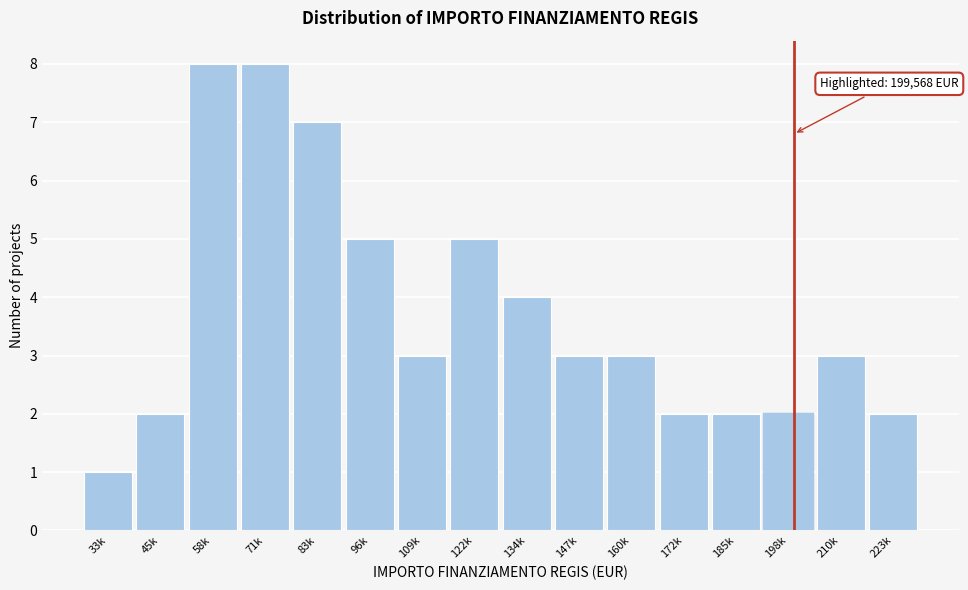

Reading right to left, list all the values displayed in this chart.

2	3	2	2	2	3	3	4	5	3	5	7	8	8	2	1